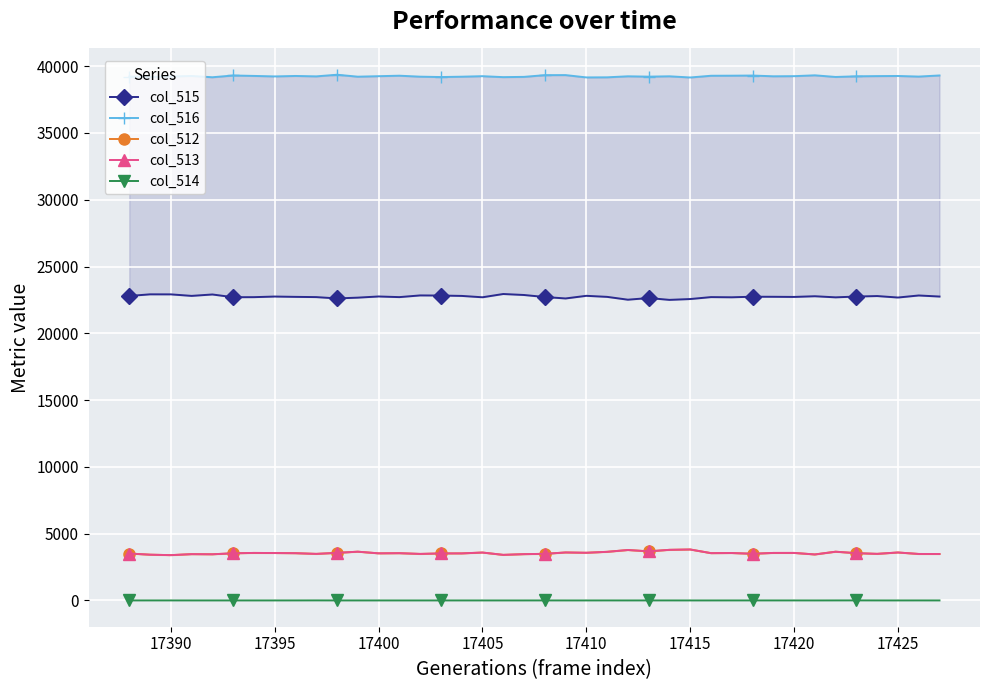

True or false: col_514 has more than 2 points higher than both neighbors.

True